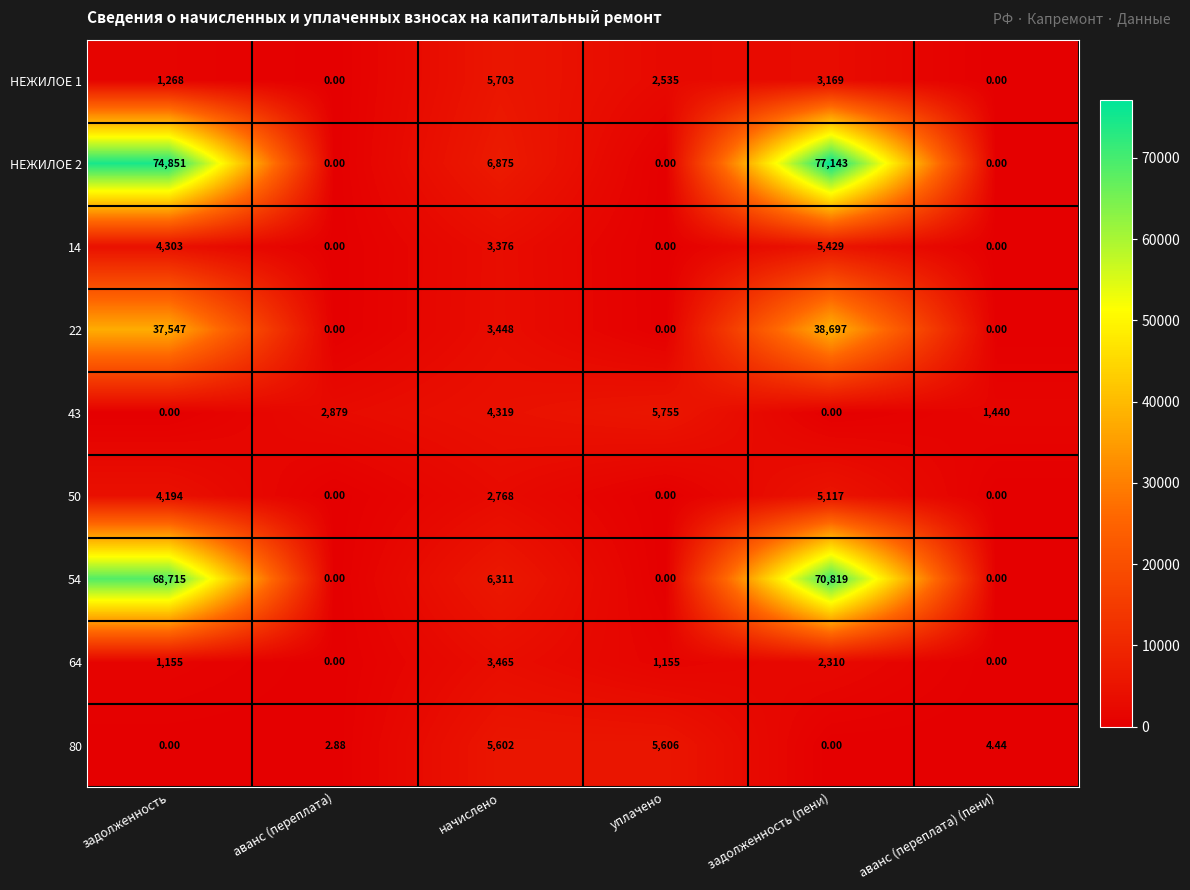

At which label does 80 first exceed 4?

начислено